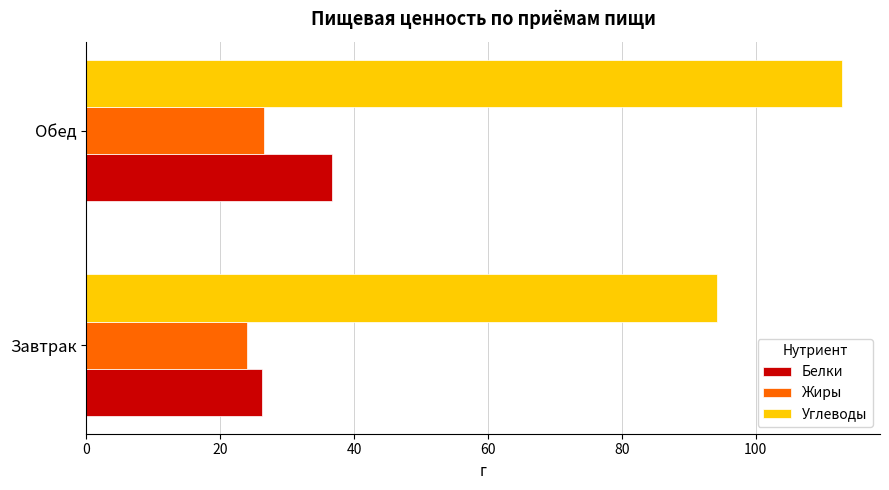

What are all the series names shown in the legend?

Белки, Жиры, Углеводы